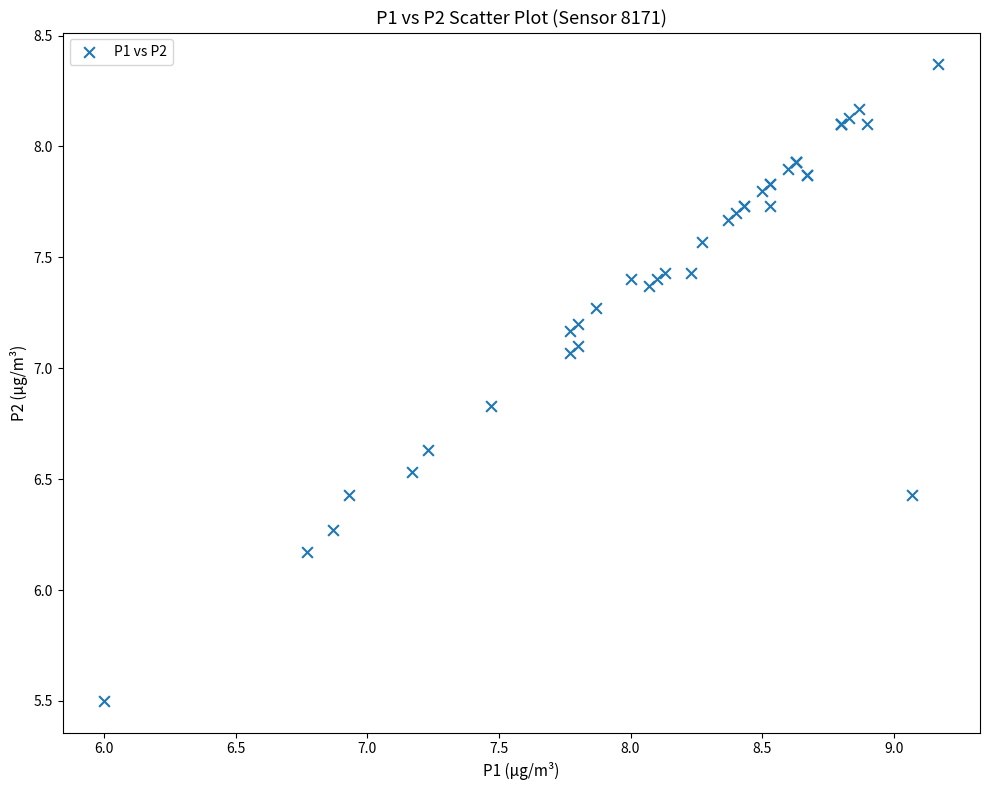

What Y value in the scatter plot is closest to 6?

6.2